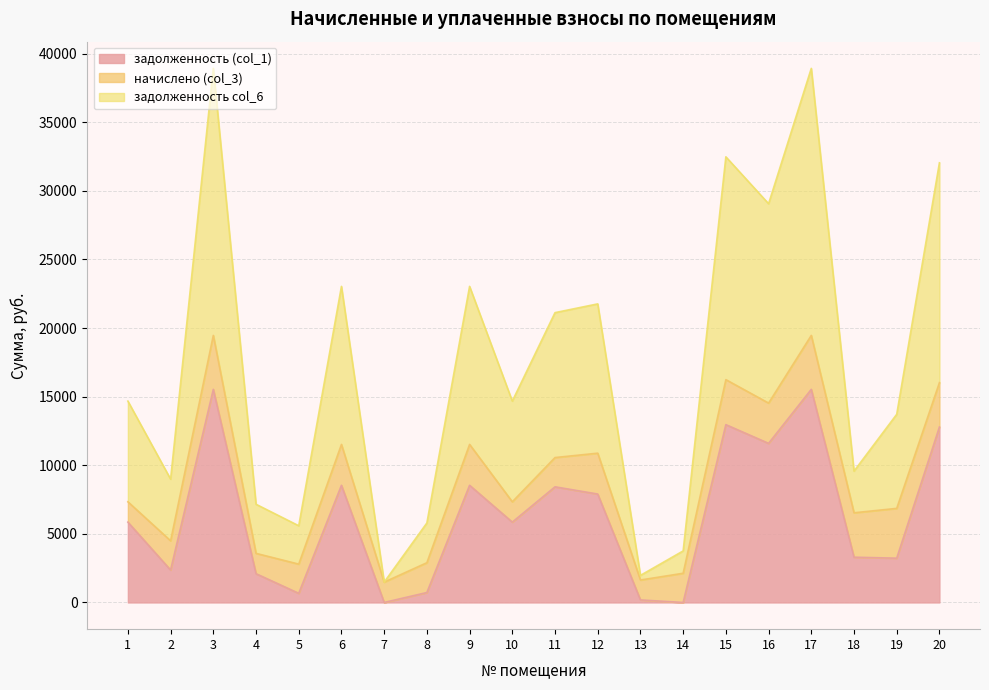

What is the difference between the задолженность col_6 values at 3 and 12?

17166.0